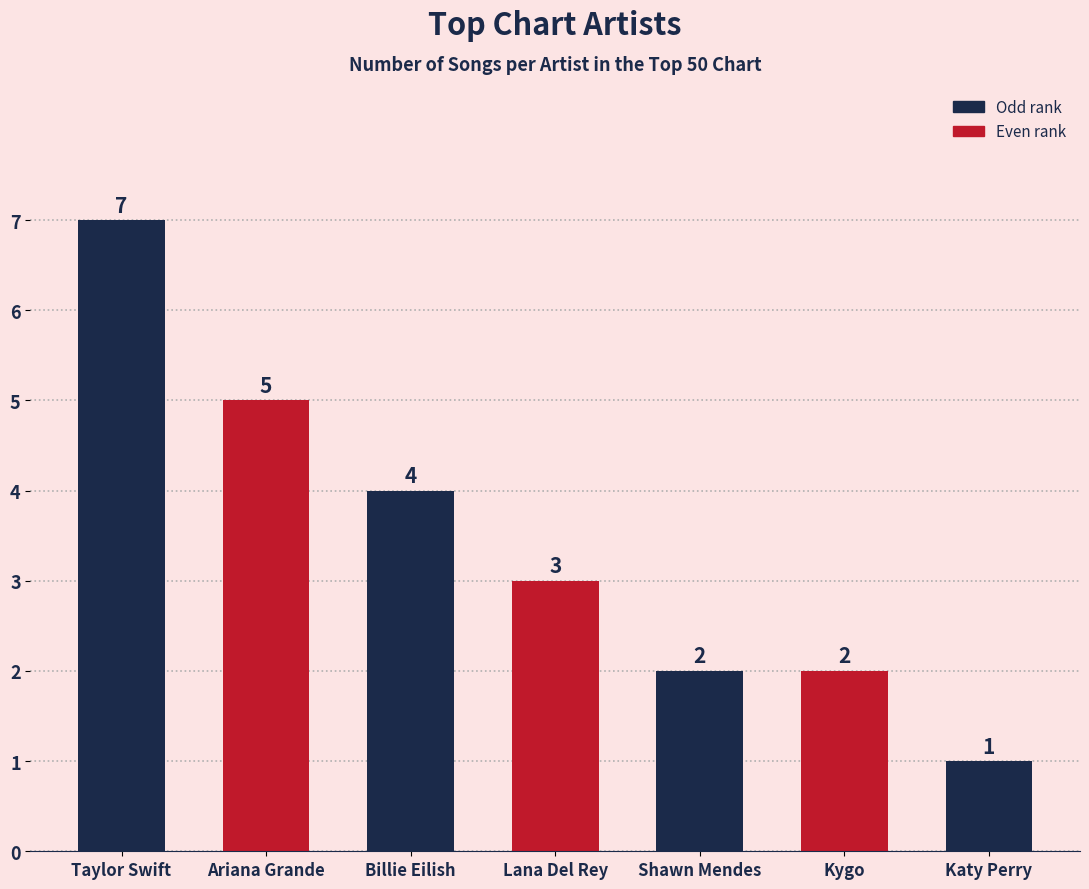

What is the value of the 7th bar from the left?

1